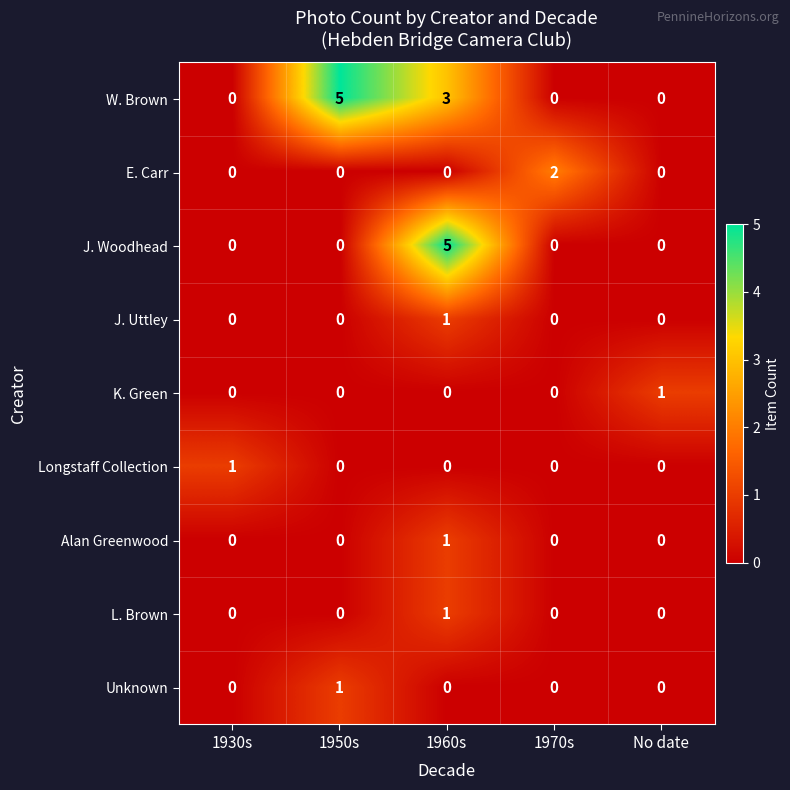

What is the difference between the maximum and minimum values in the W. Brown series?

5